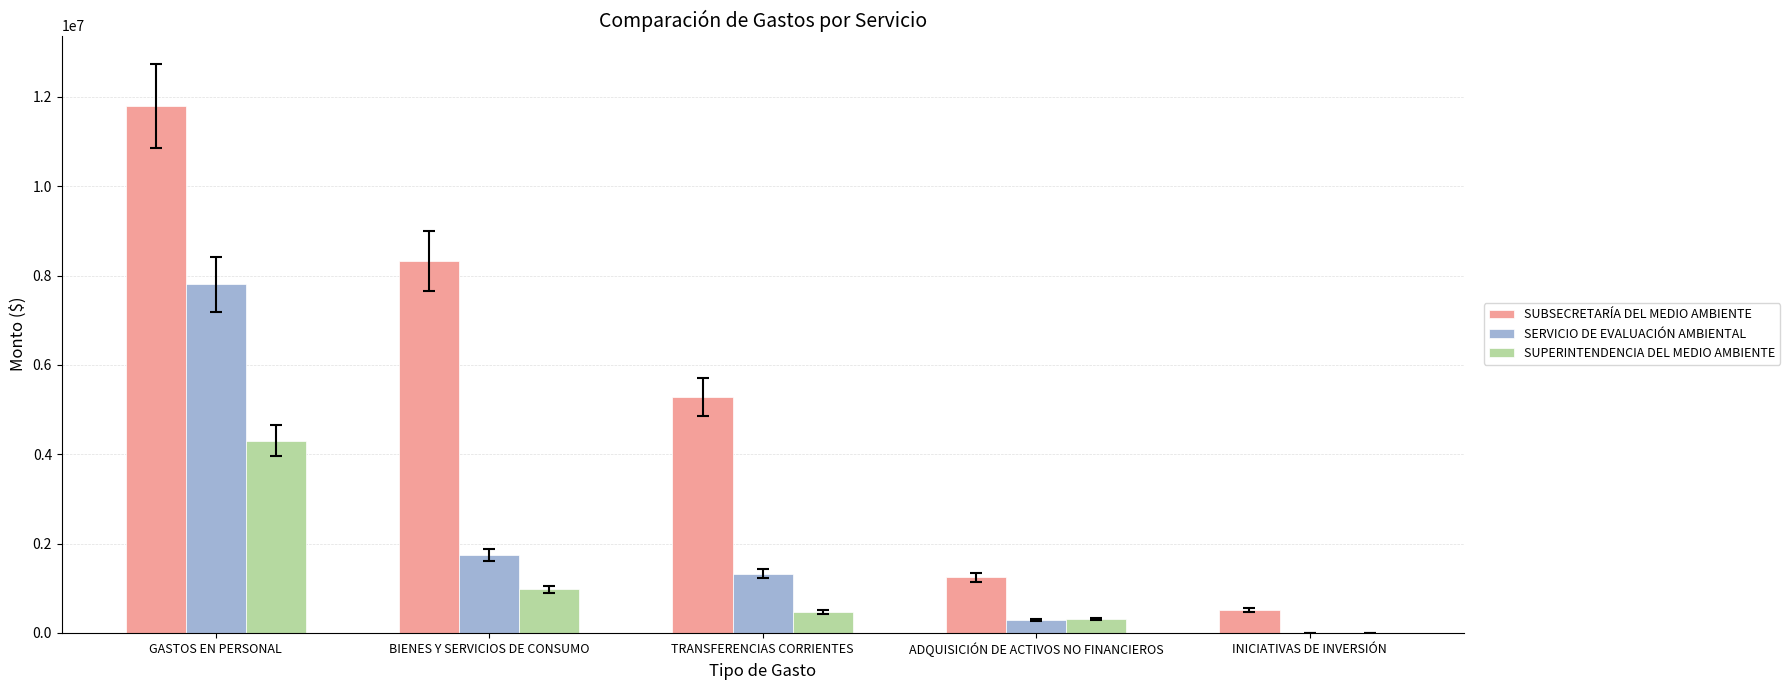

The SERVICIO DE EVALUACIÓN AMBIENTAL series shows 1742172 at BIENES Y SERVICIOS DE CONSUMO. True or false?

True